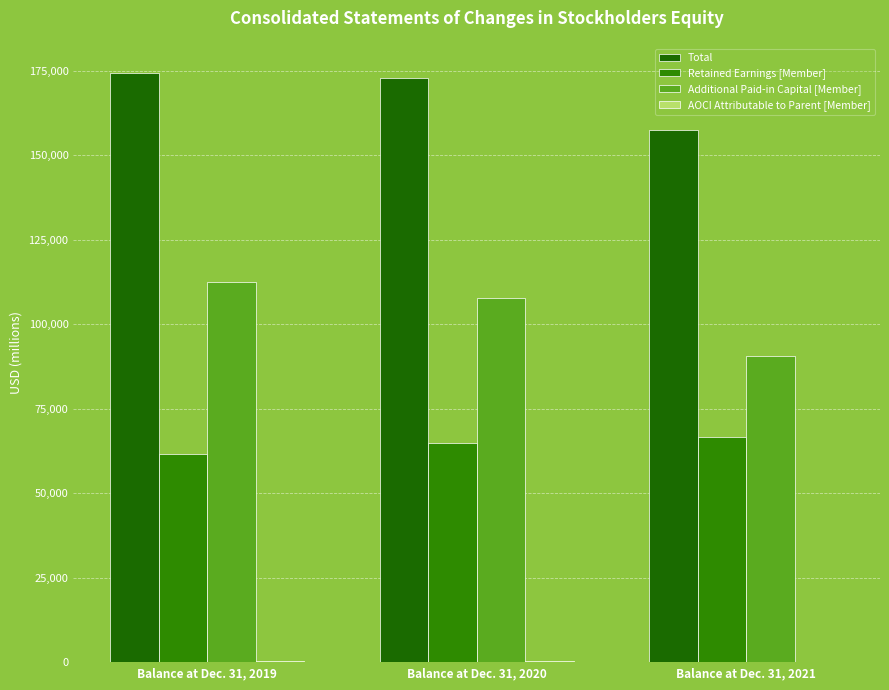

What is the highest value of the Total series?

174372